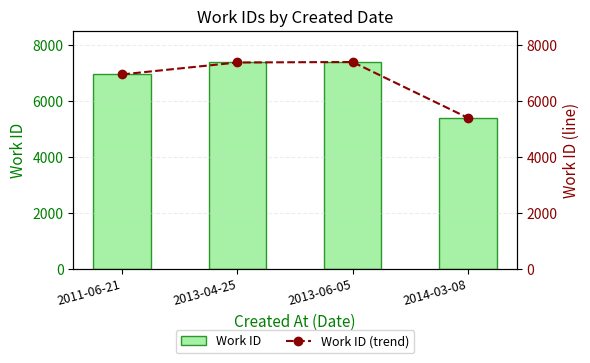

Read the Work ID (trend) value at 2014-03-08, to the nearest 10.

5400